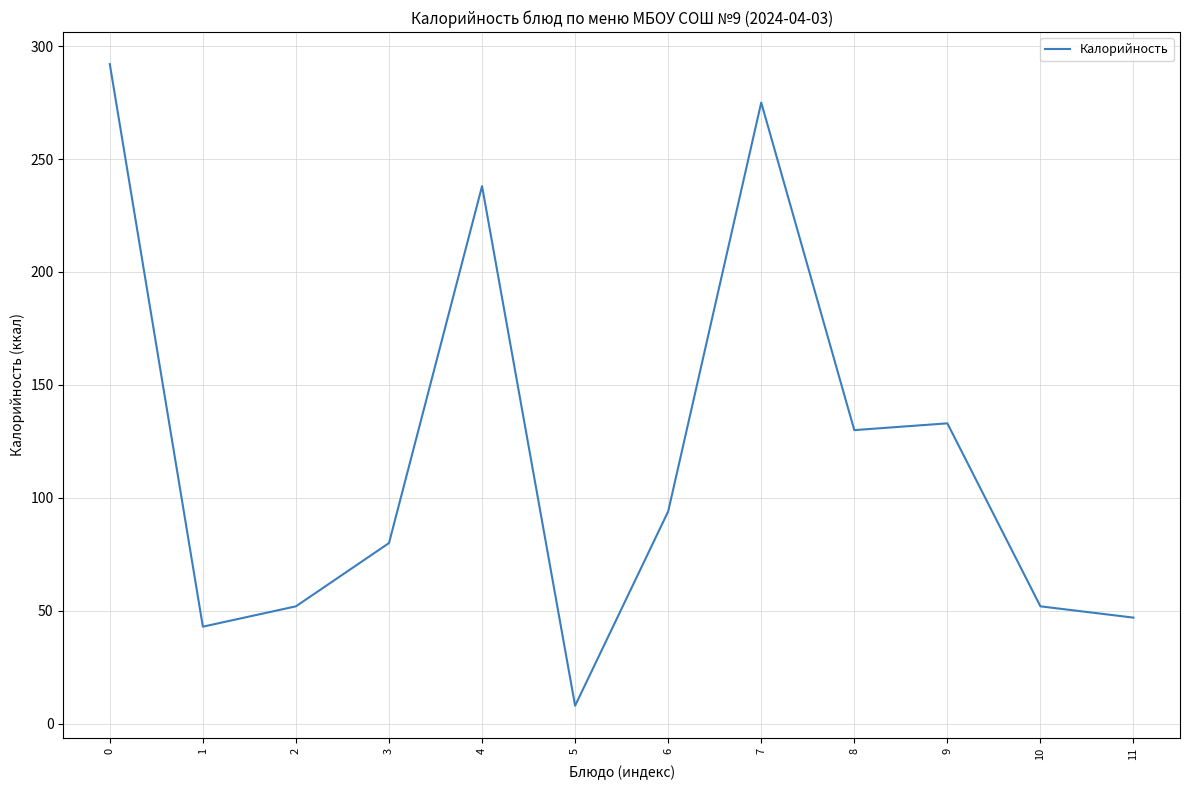

The value at 9 is 133. True or false?

True